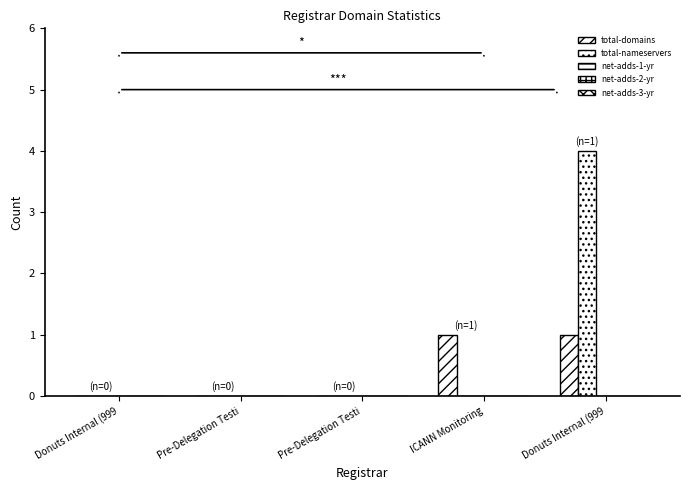

How many distinct data groups are displayed?

2